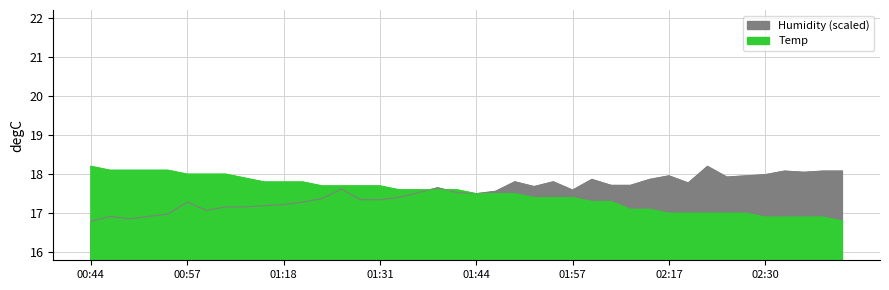

What is the sum of the Temp values at 02:03 and 00:49?

35.4